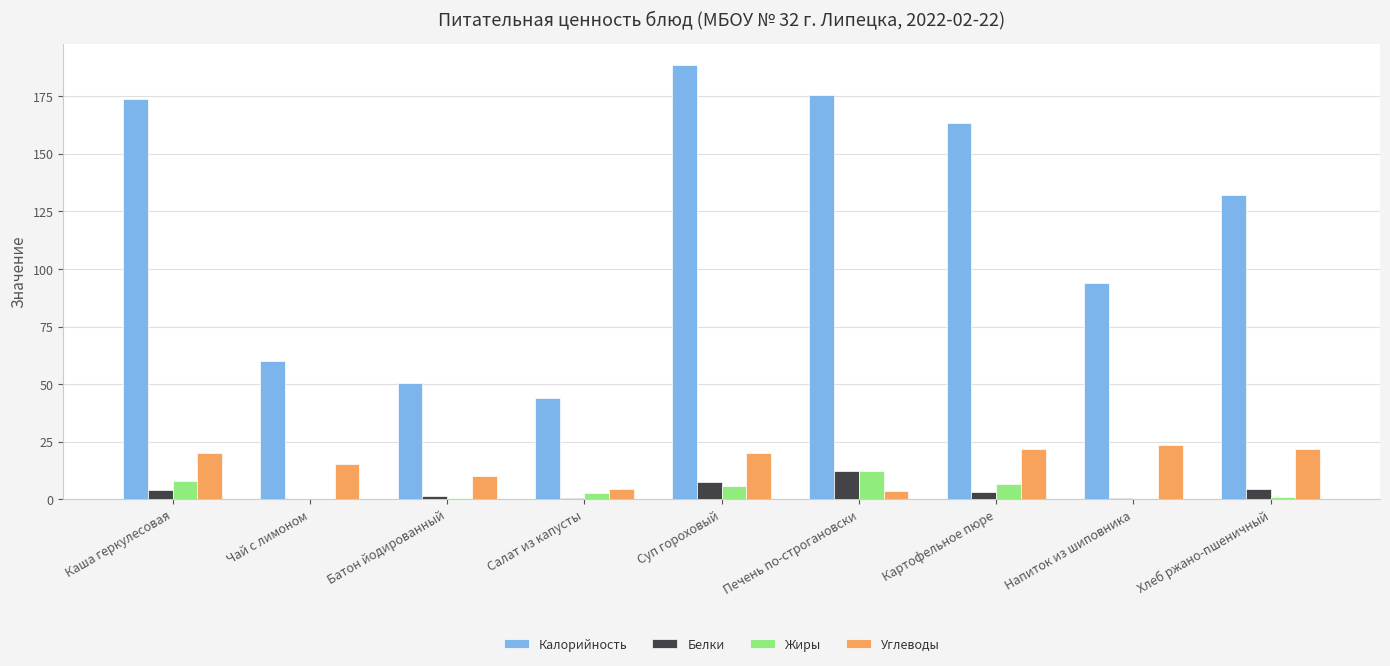

What is the maximum value shown in the chart?

188.4